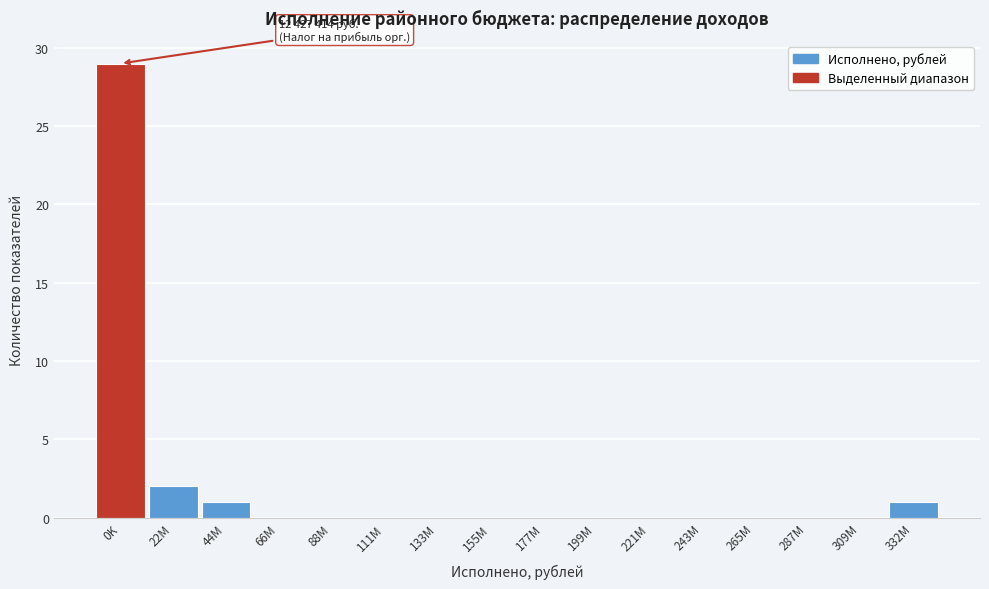

Reading left to right, what are all the values shown in this chart?

0K=29	22M=2	44M=1	66M=0	88M=0	111M=0	133M=0	155M=0	177M=0	199M=0	221M=0	243M=0	265M=0	287M=0	309M=0	332M=1